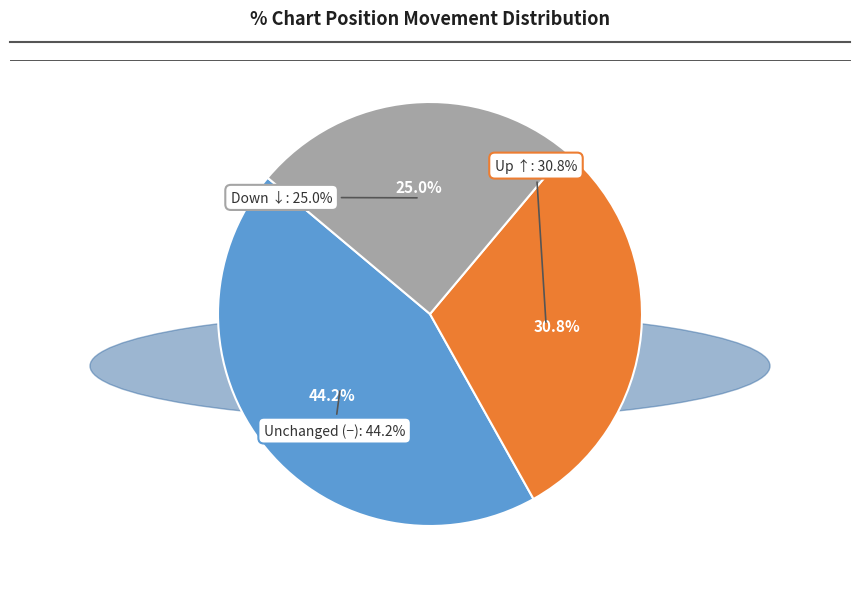

The down slice represents 35% of the pie. True or false?

False